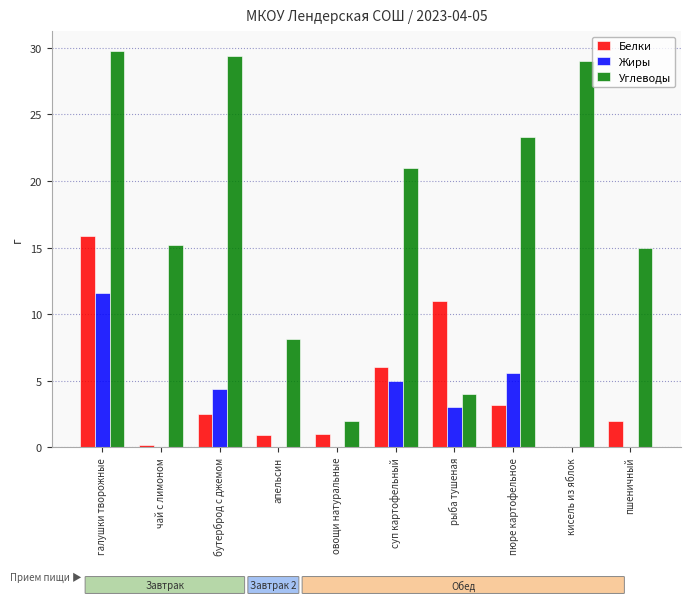

What value does the Жиры series have at суп картофельный?

5.0